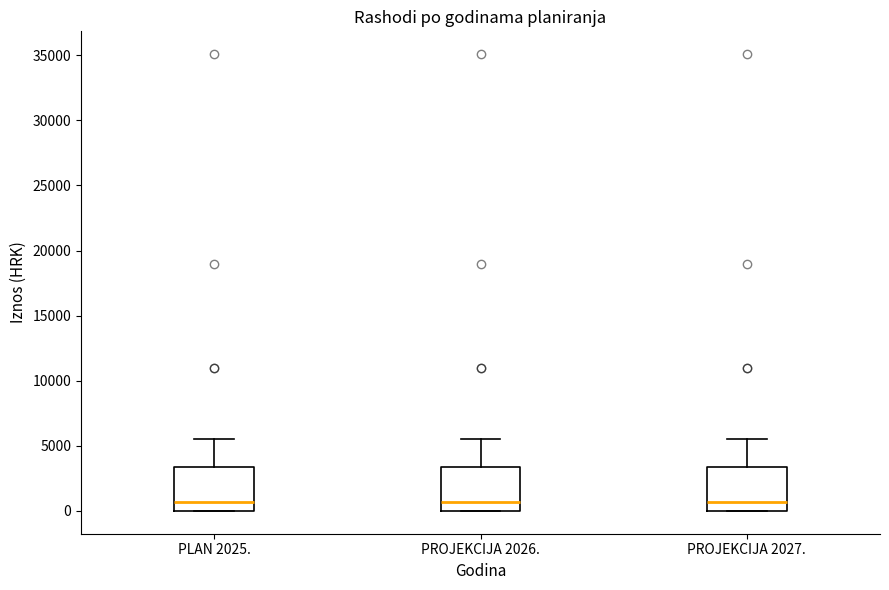

Reading left to right, transcribe this box plot: for each box, give where its median line is, the range the box spans, and where its two whiskers end, as read against the y-axis. The values are not printed on the chart, so give them approximately, as read against the axis.

PLAN 2025.: median 500, box 0 to 3500, whiskers 0 to 5500
PROJEKCIJA 2026.: median 500, box 0 to 3500, whiskers 0 to 5500
PROJEKCIJA 2027.: median 500, box 0 to 3500, whiskers 0 to 5500